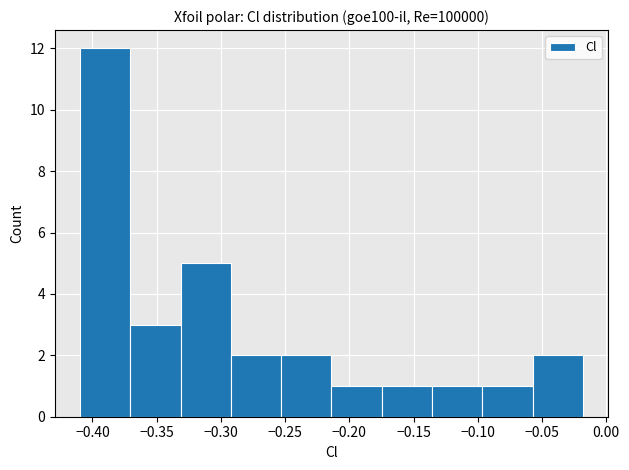

How tall is the bar that spans -0.215 to -0.175 on the x-axis? Neither the bar edges nor the heights are printed on the chart, so give them approximately, as read against the axes.

1